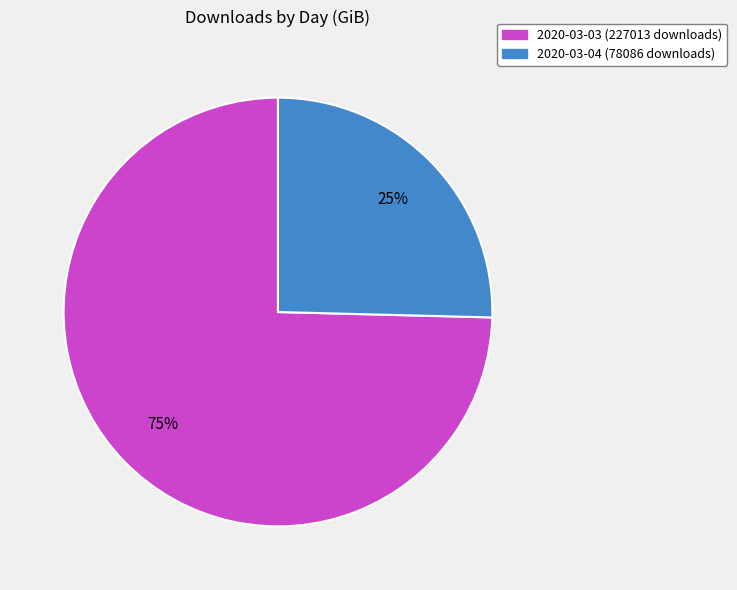

How many segments does this pie chart have?

2